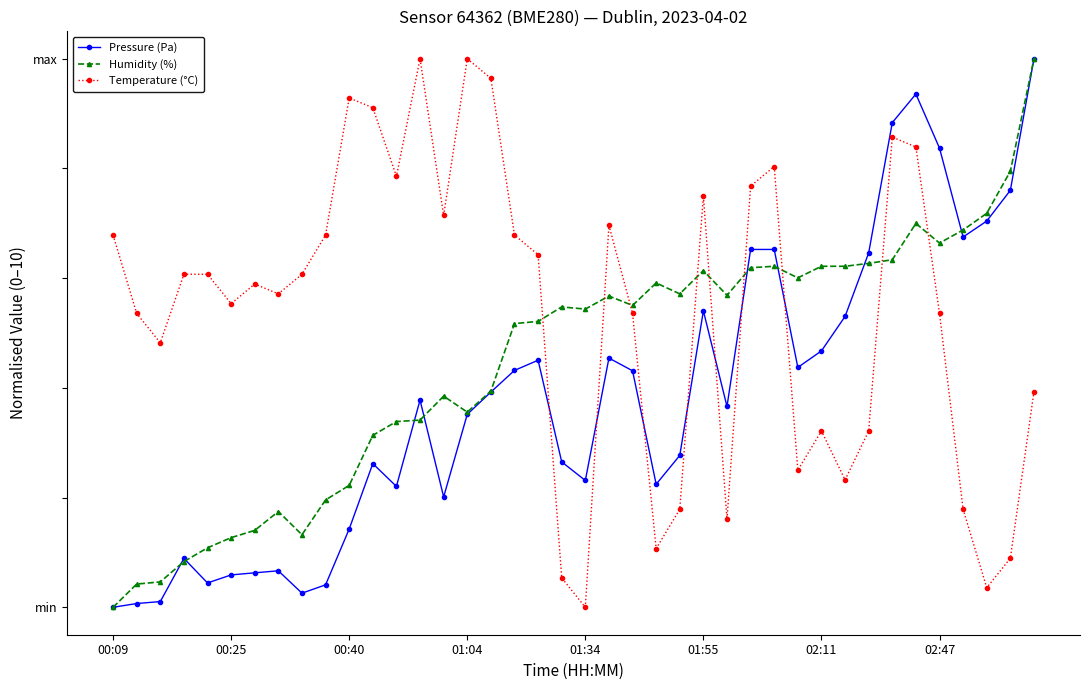

What is the value of the Pressure (Pa) point at the 33rd from the left?

6.5